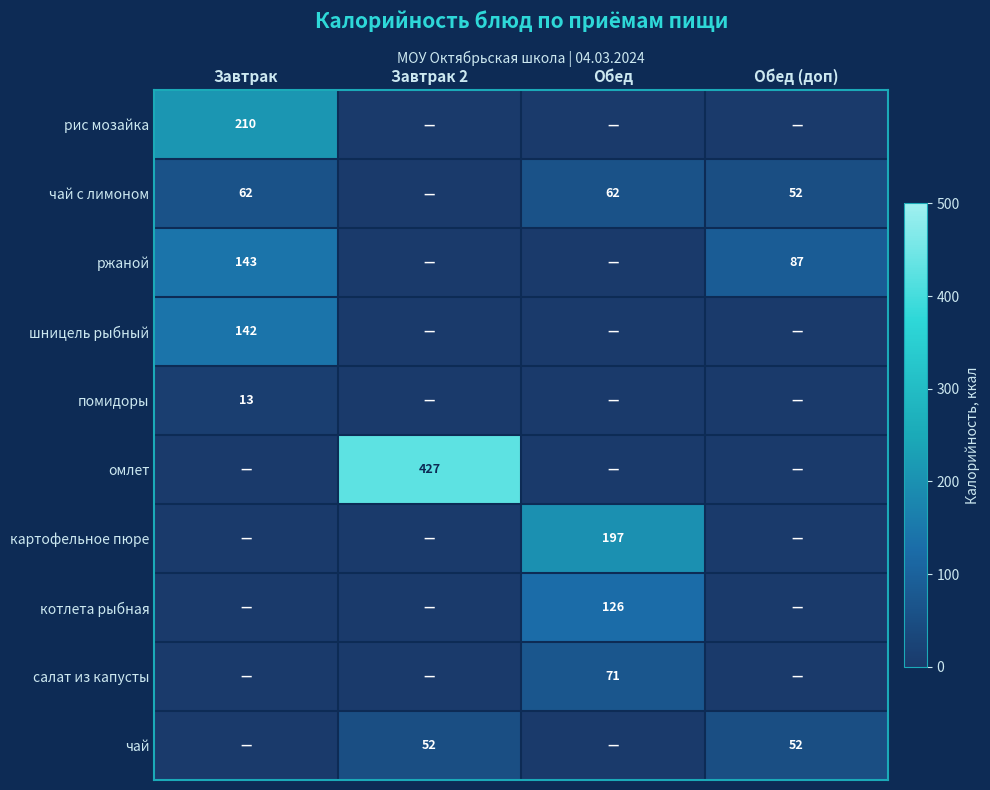

At which category does the chart reach its minimum across all series?

Завтрак 2